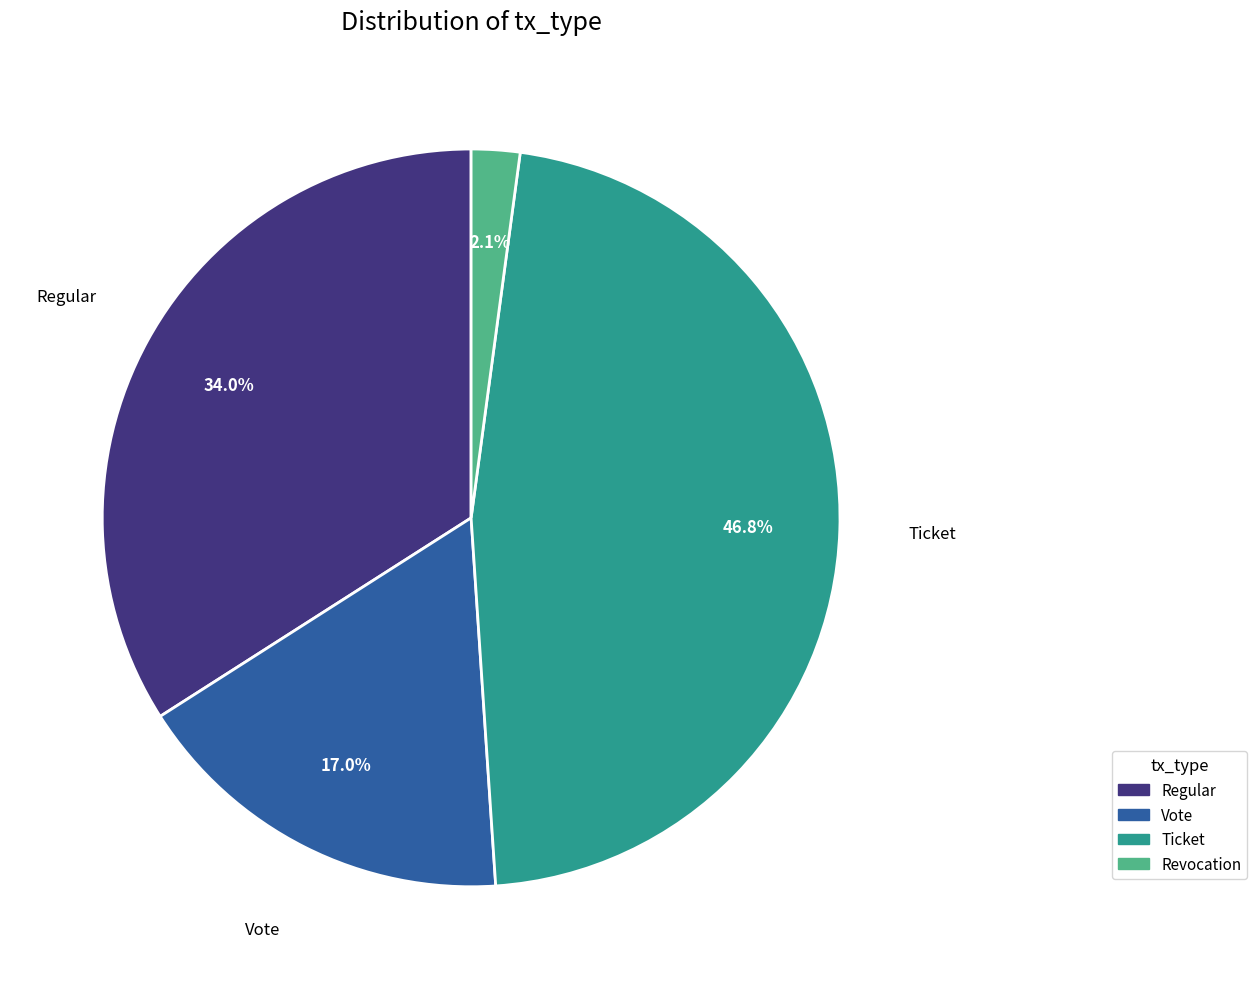

Count the number of slices in the pie.

4